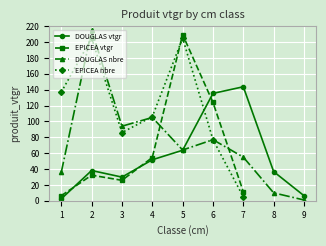

Which label corresponds to the largest value in the chart?

2